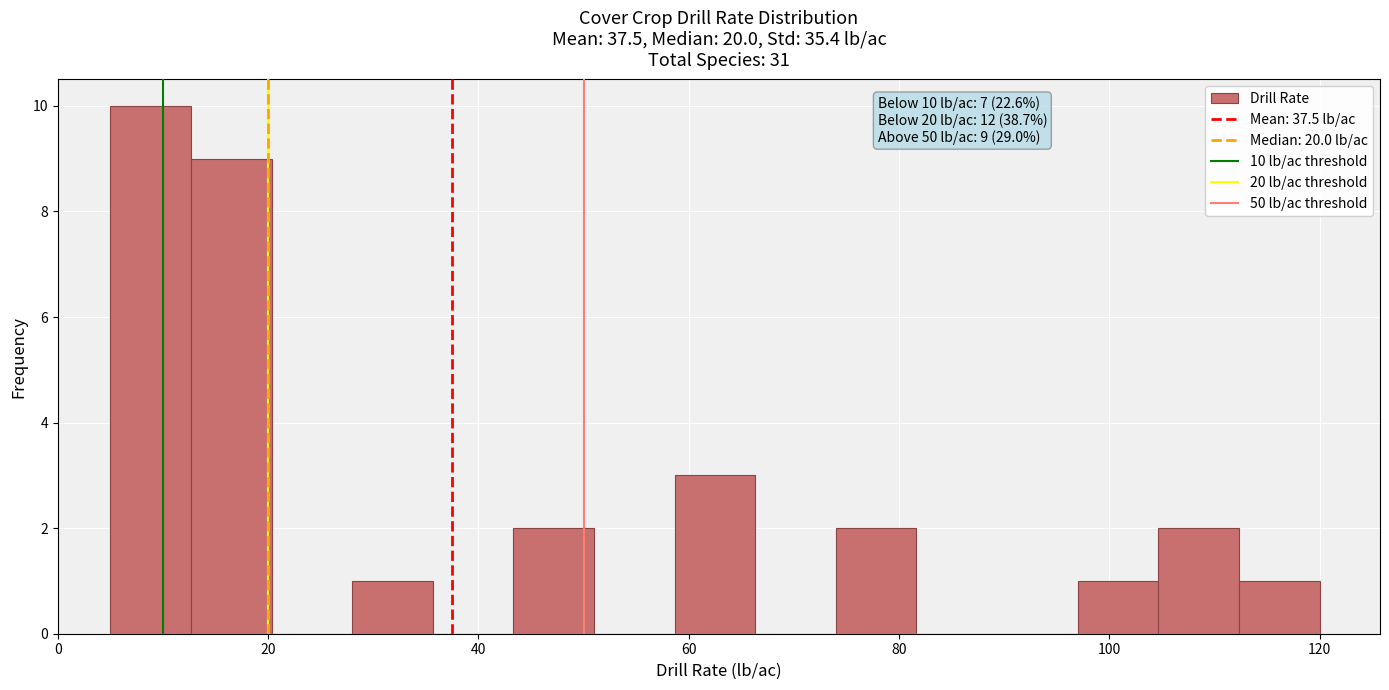

Around what value on the x-axis is the tallest bar? Give the approximate position of its centre, as read against the axis.

8